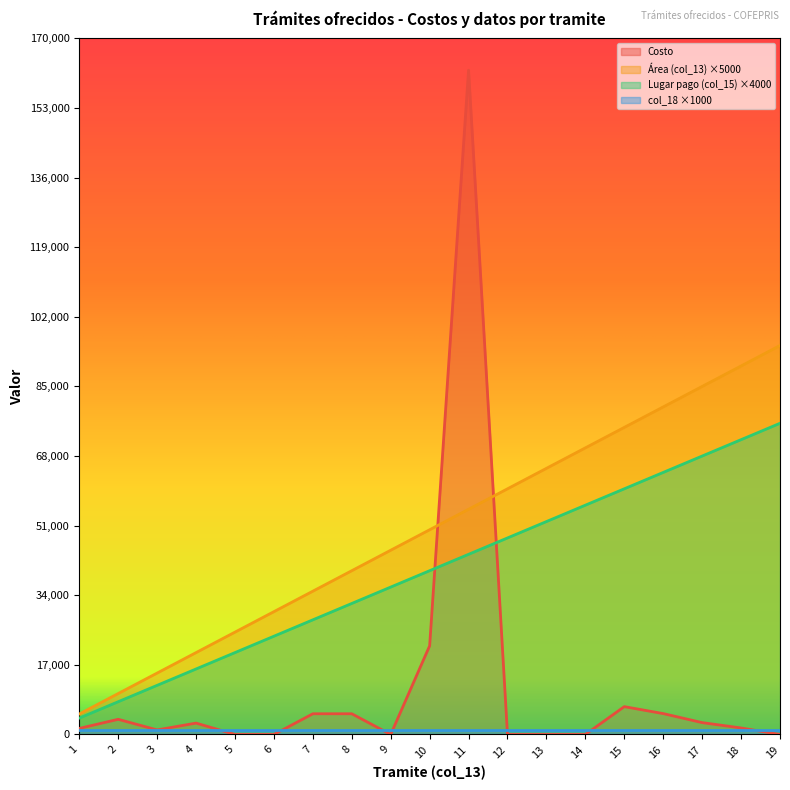

At which label is Area (col_13) closest to 50000?

10